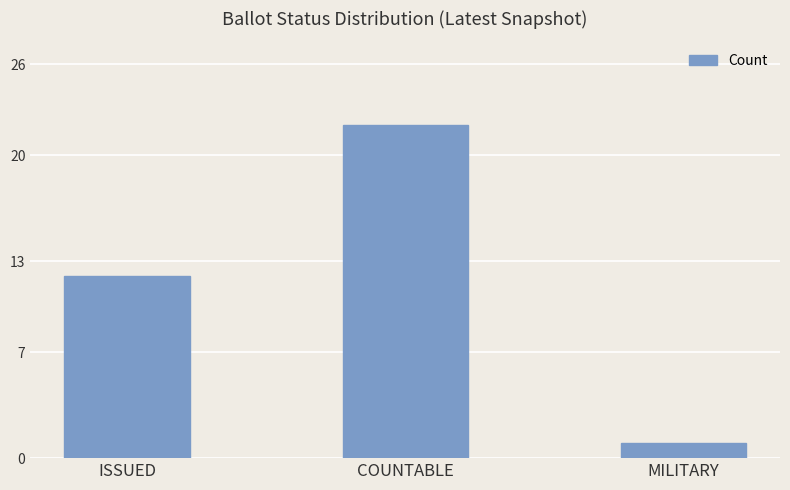

What position from the right is MILITARY?

1